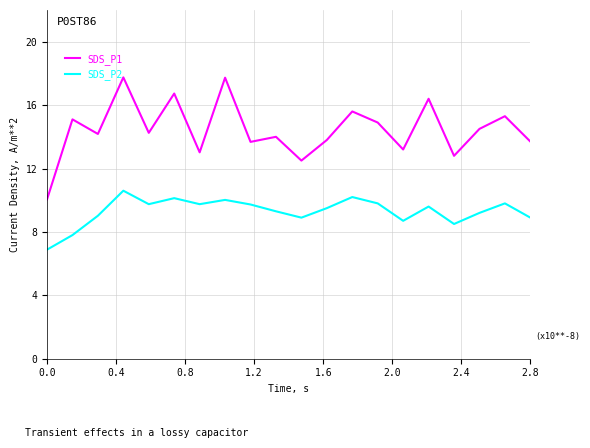

Which series has the widest spread of values?

SDS_P1